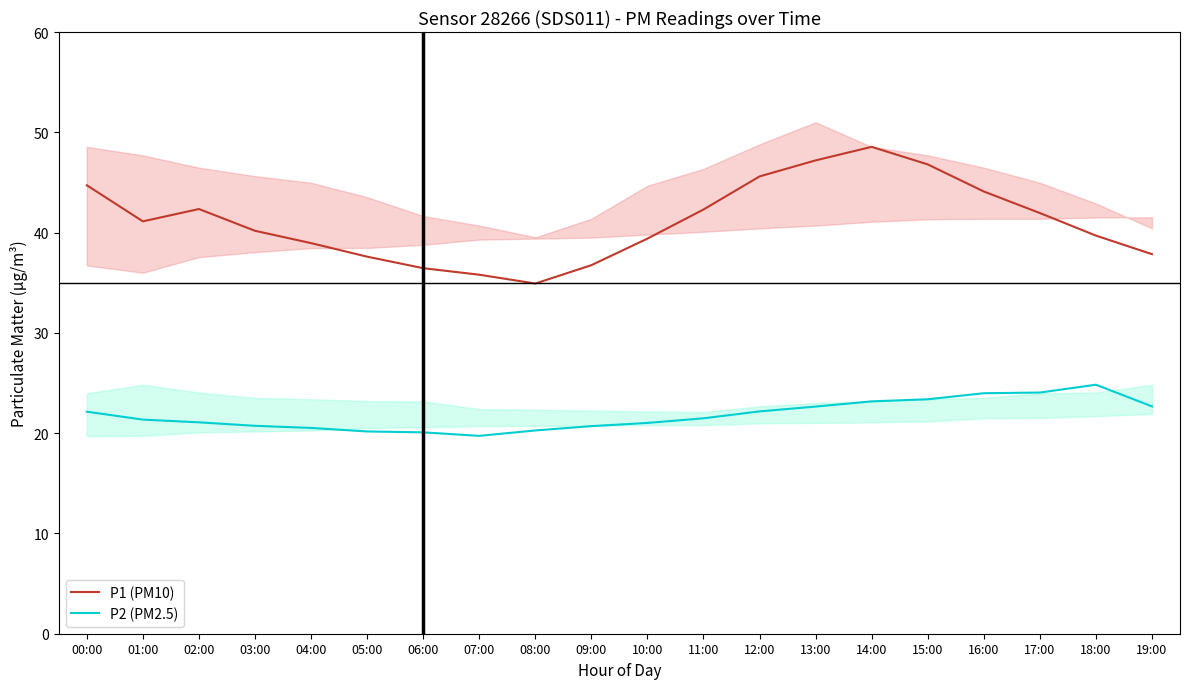

Is it true that P2 (PM2.5) equals 33.2 at 00:00?

False